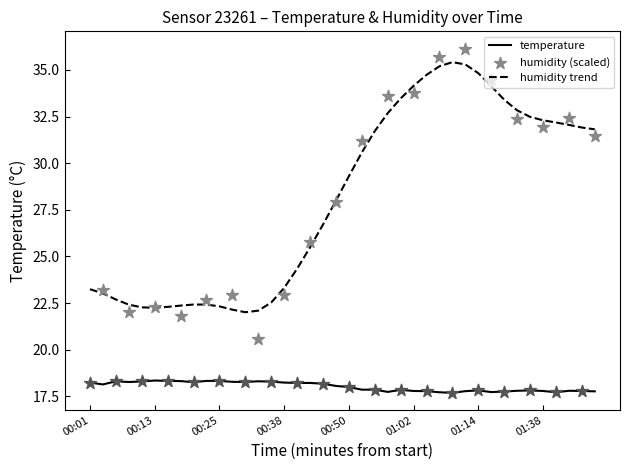

What is the total value across all series at 01:30?

51.2